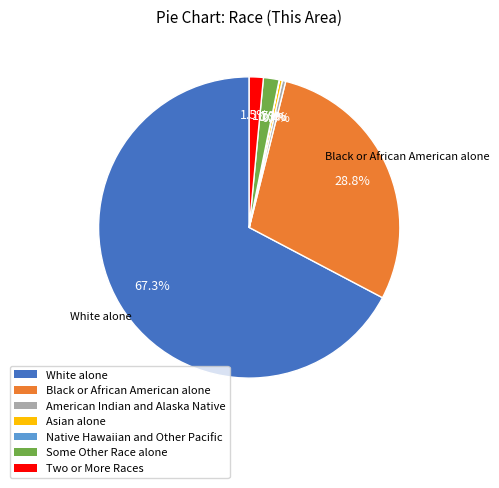

Do Asian alone and Black or African American alone together represent more than half of the pie?

No